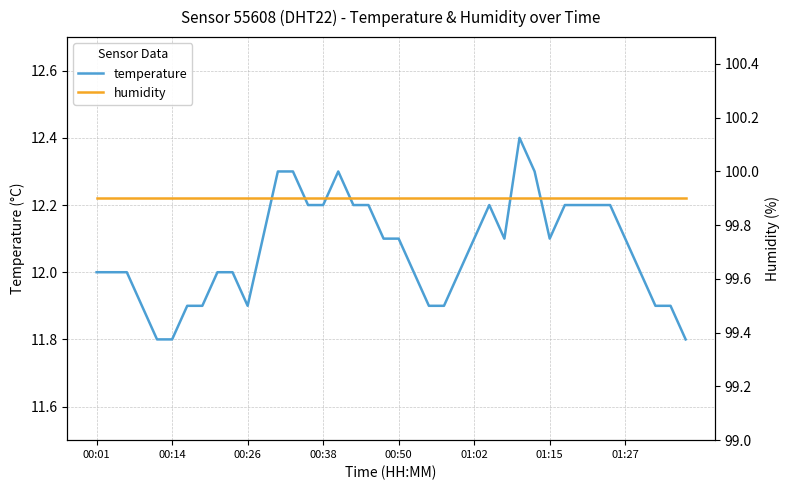

Reading left to right, transcribe all the data shown in this chart.

temperature: 12.0	12.0	12.0	11.9	11.8	11.8	11.9	11.9	12.0	12.0	11.9	12.1	12.3	12.3	12.2	12.2	12.3	12.2	12.2	12.1	12.1	12.0	11.9	11.9	12.0	12.1	12.2	12.1	12.4	12.3	12.1	12.2	12.2	12.2	12.2	12.1	12.0	11.9	11.9	11.8
humidity: 99.9	99.9	99.9	99.9	99.9	99.9	99.9	99.9	99.9	99.9	99.9	99.9	99.9	99.9	99.9	99.9	99.9	99.9	99.9	99.9	99.9	99.9	99.9	99.9	99.9	99.9	99.9	99.9	99.9	99.9	99.9	99.9	99.9	99.9	99.9	99.9	99.9	99.9	99.9	99.9